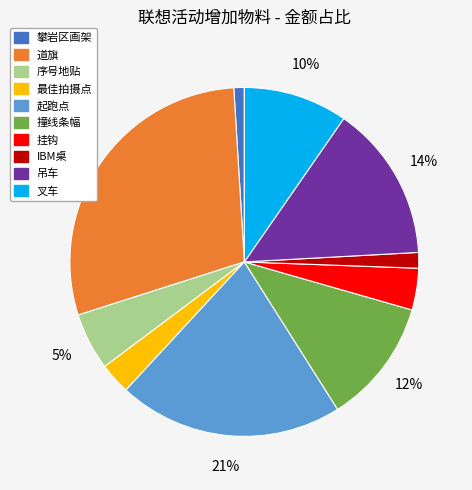

The 吊车 slice represents 14% of the pie. True or false?

True